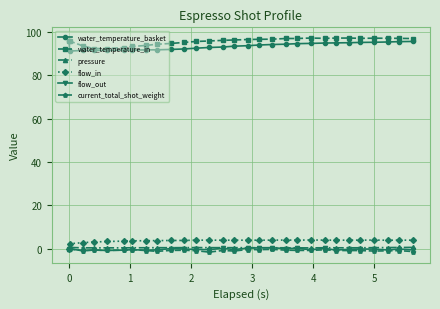

What is the maximum value shown in the chart?

97.1